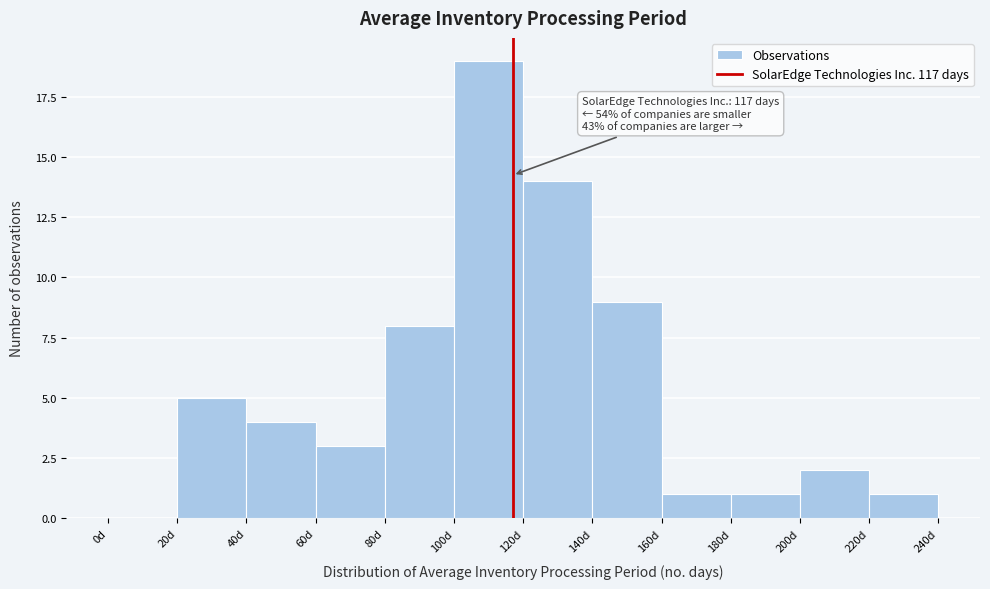

Over which range of the x-axis is the bar tallest?

100 to 120